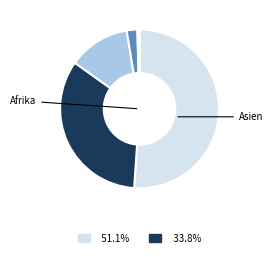

Is there any slice that represents more than half of the pie?

Yes